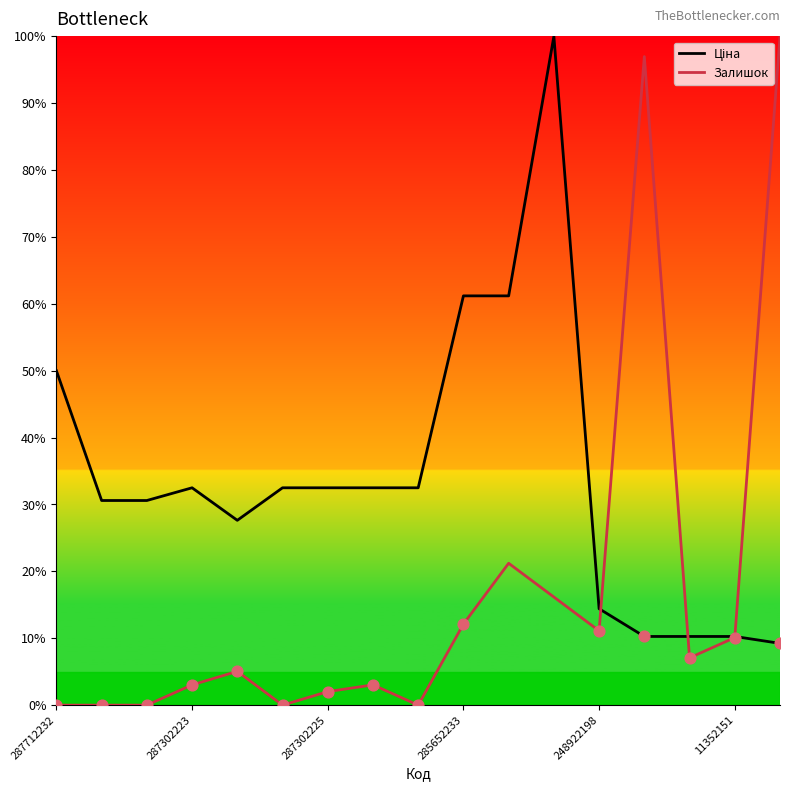

What is the maximum value shown in the chart?

100.0